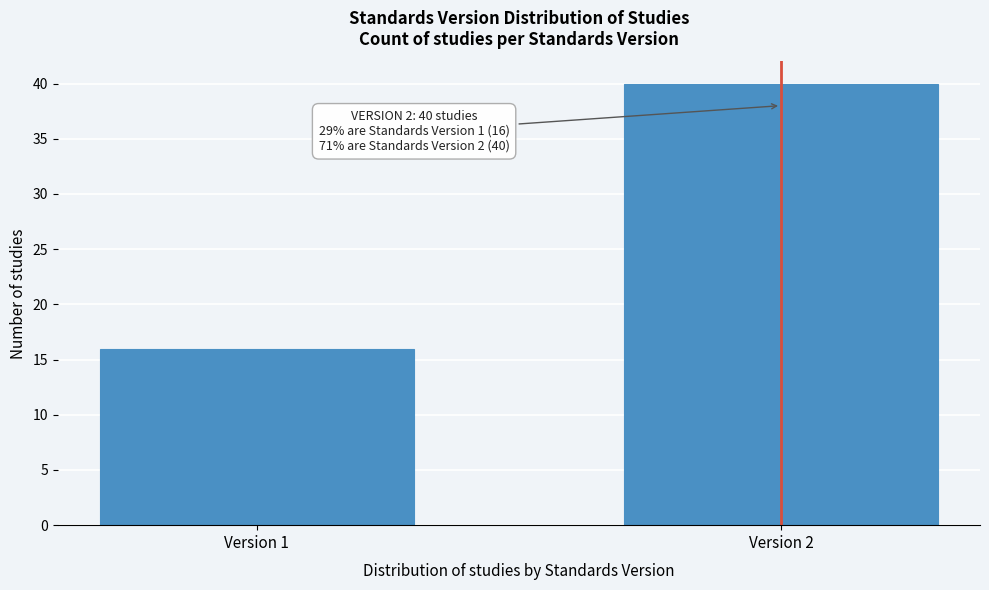

Reading left to right, what are all the values shown in this chart?

16	40